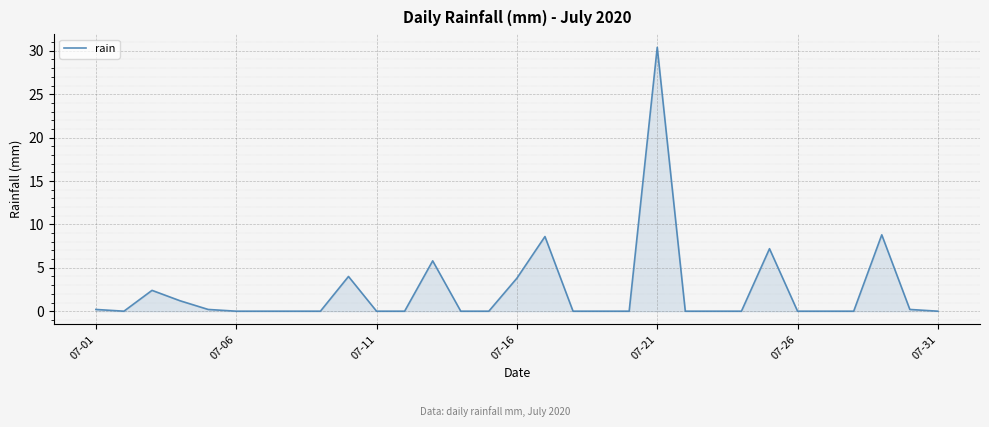

How many lines are shown in the chart?

1